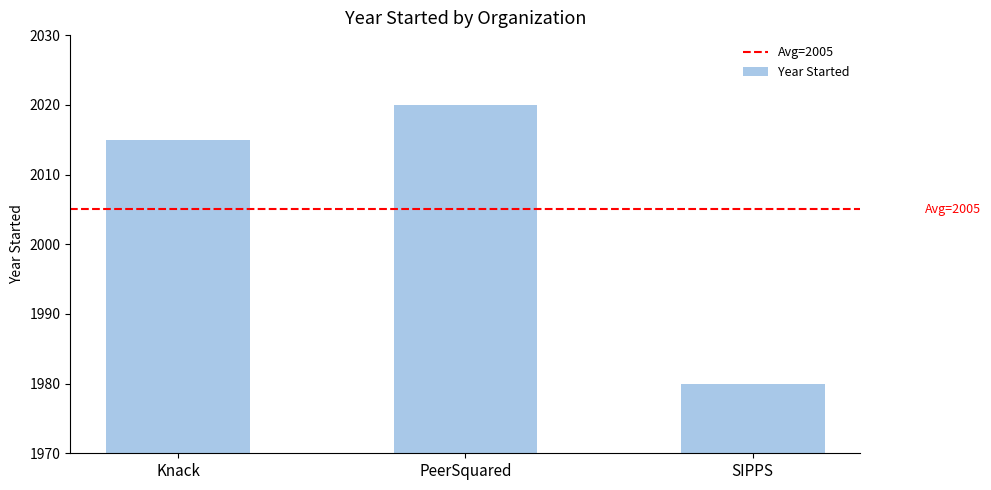

Where is the data nearest to the value 2000?

Knack